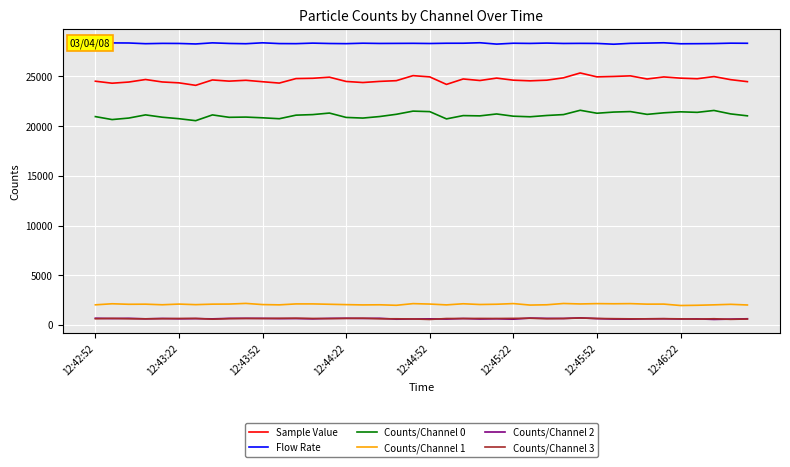

True or false: Sample Value has more than 1 interior local peaks.

True